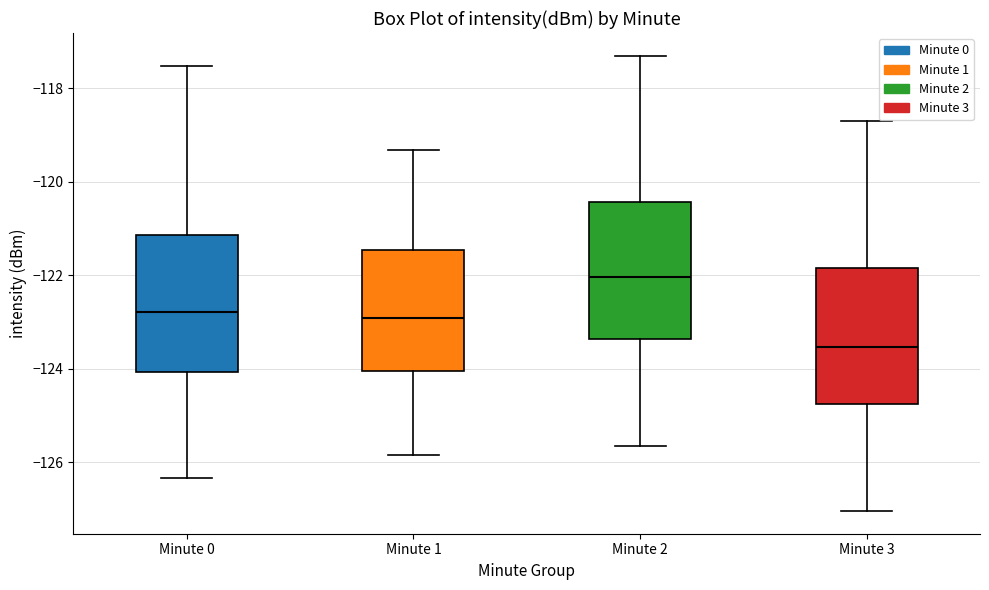

Which box's median line is the highest?

Minute 2